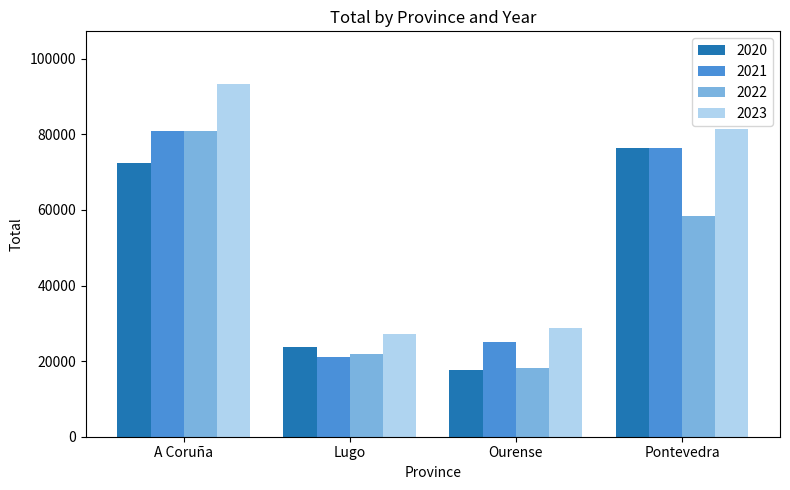

What is the lowest value of the 2022 series?

18065